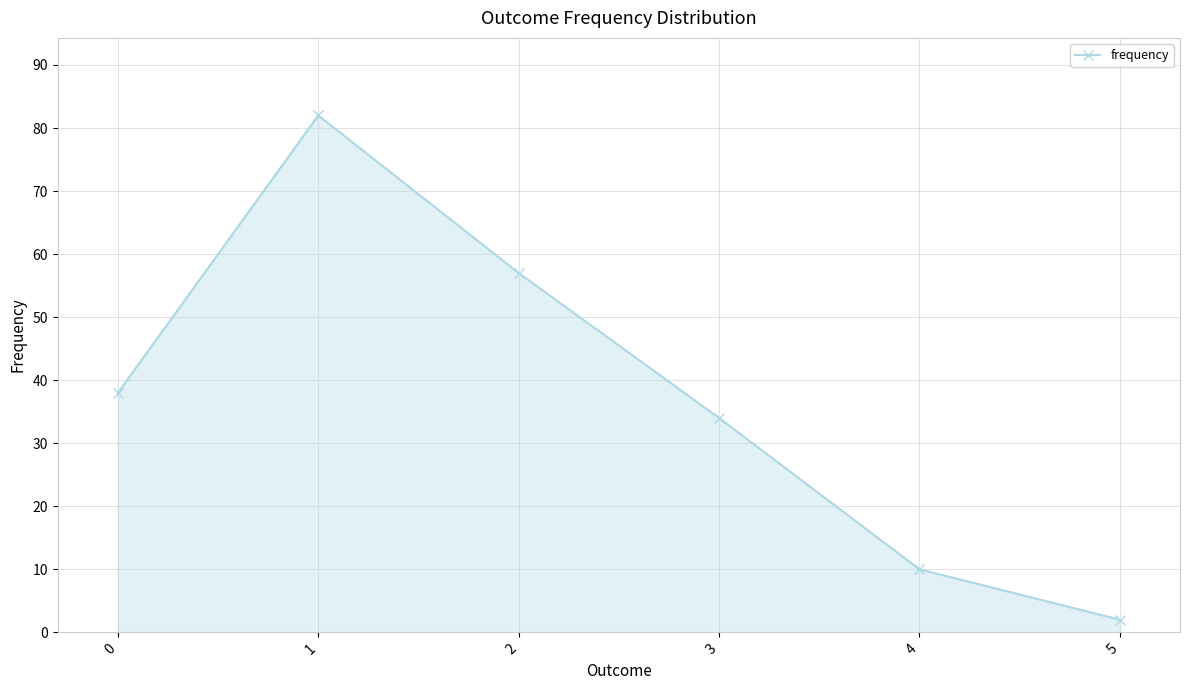

Reading left to right, transcribe all the data shown in this chart.

38	82	57	34	10	2